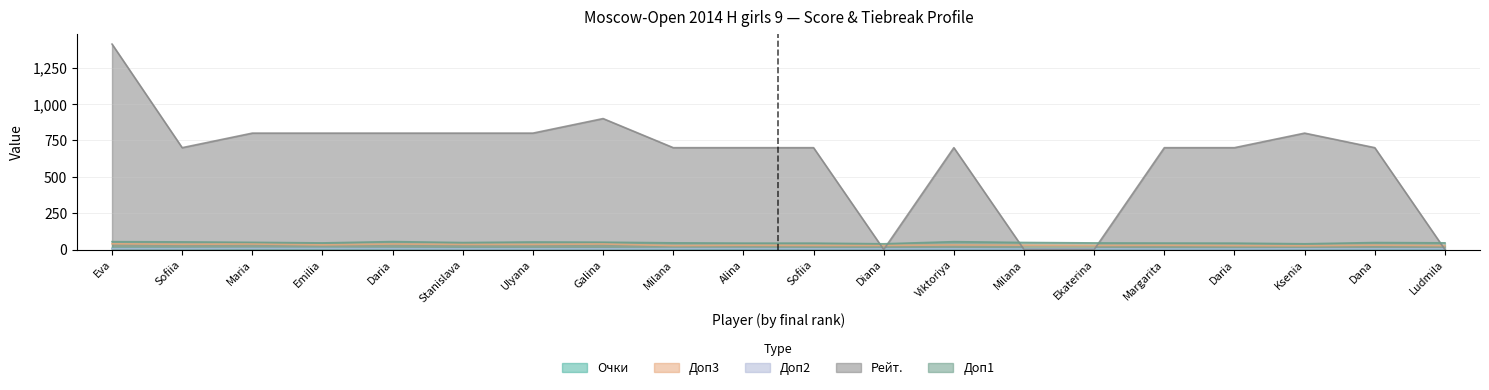

What is the average value of the Доп2 series?

5.3